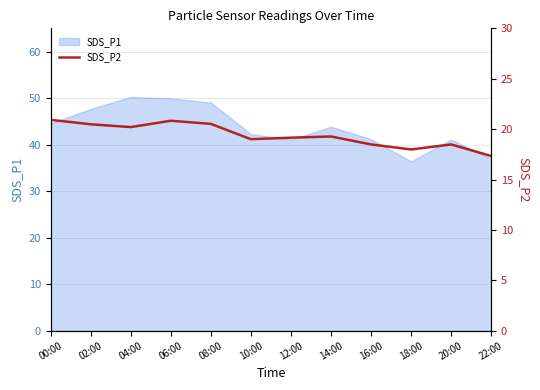

Where does the SDS_P1 series first go above 43?

00:00